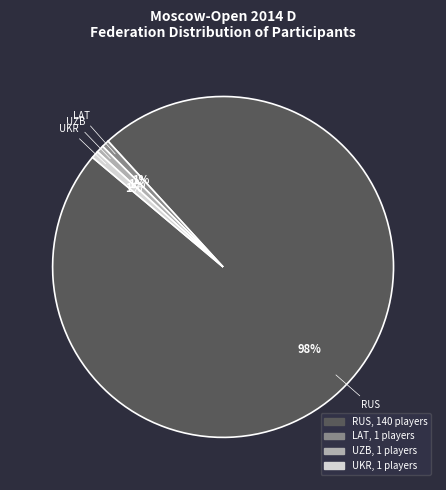

Does any single category account for the majority?

Yes